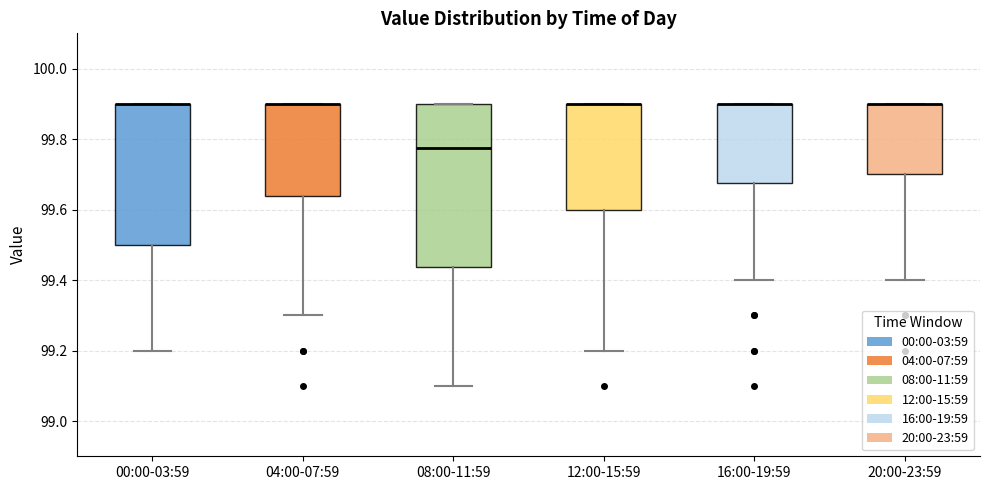

Where does the median line of the box for 08:00-11:59 sit on the y-axis? The values are not printed on the chart, so give them approximately, as read against the axis.

99.78